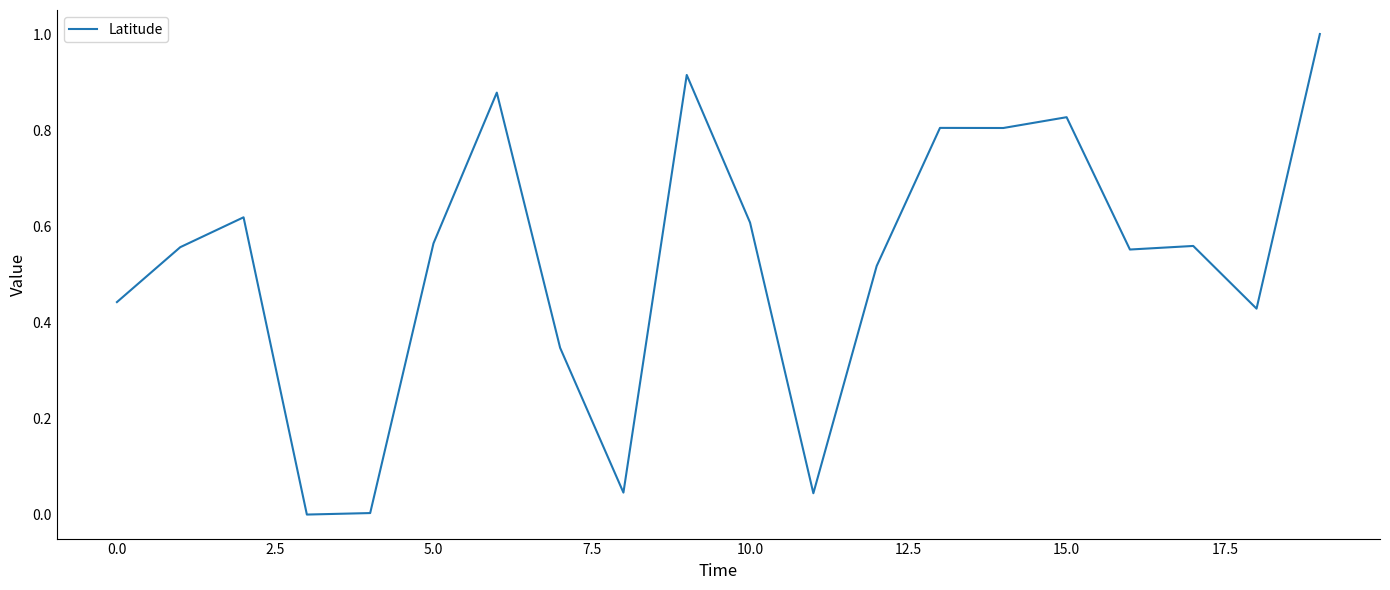

What is the difference between the maximum and minimum values?

1.0